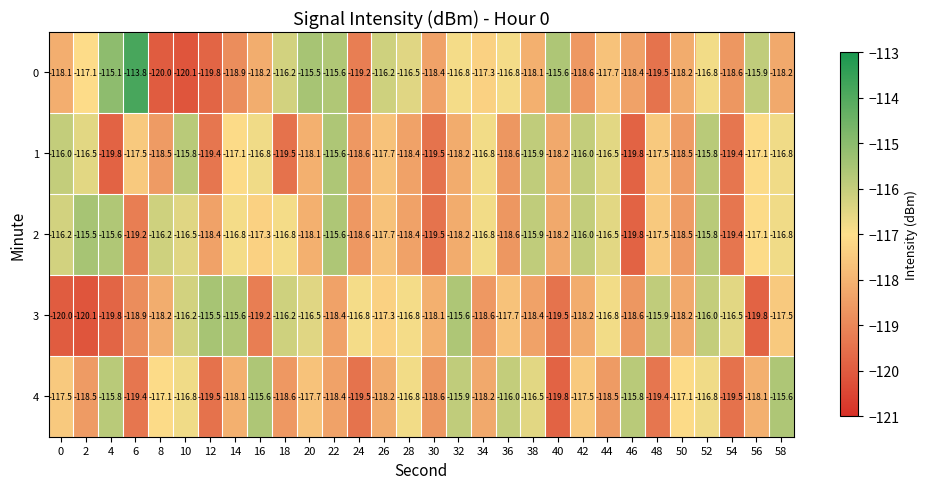

Where does the 0 series first go above -117?

4